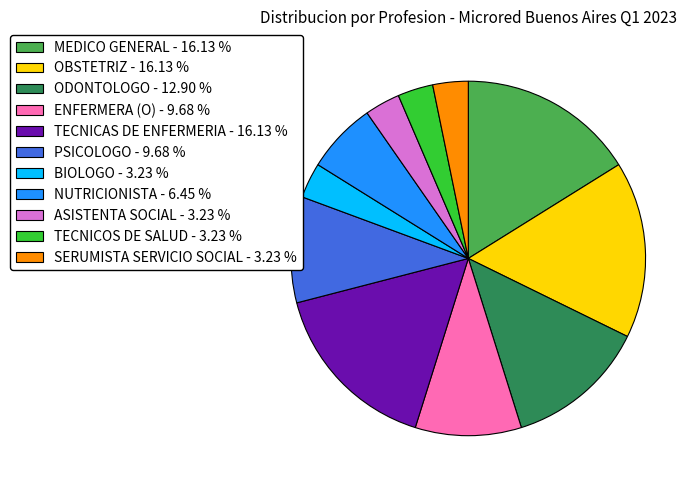

Do OBSTETRIZ and NUTRICIONISTA together represent more than half of the pie?

No